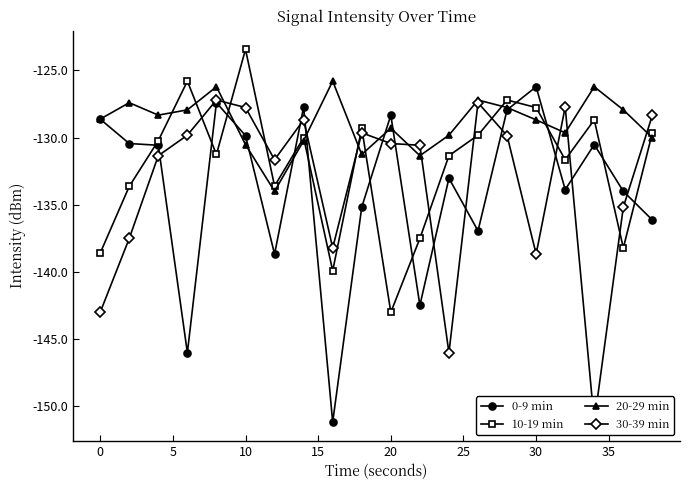

Reading left to right, list all the values displayed in this chart.

0-9 min: -128.6	-130.4	-130.6	-146.0	-127.4	-129.9	-138.7	-127.7	-151.2	-135.2	-128.3	-142.5	-133.0	-136.9	-127.9	-126.2	-133.9	-130.5	-134.0	-136.1
10-19 min: -138.6	-133.6	-130.2	-125.8	-131.3	-123.4	-133.6	-130.0	-139.9	-129.3	-143.0	-137.5	-131.3	-129.8	-127.2	-127.8	-131.6	-128.7	-138.2	-129.6
20-29 min: -128.6	-127.4	-128.3	-127.9	-126.2	-130.5	-134.0	-130.2	-125.8	-131.3	-129.3	-131.3	-129.8	-127.2	-127.8	-128.7	-129.6	-126.2	-127.9	-130.0
30-39 min: -143.0	-137.5	-131.3	-129.8	-127.2	-127.8	-131.6	-128.7	-138.2	-129.6	-130.4	-130.6	-146.0	-127.4	-129.9	-138.7	-127.7	-151.2	-135.2	-128.3